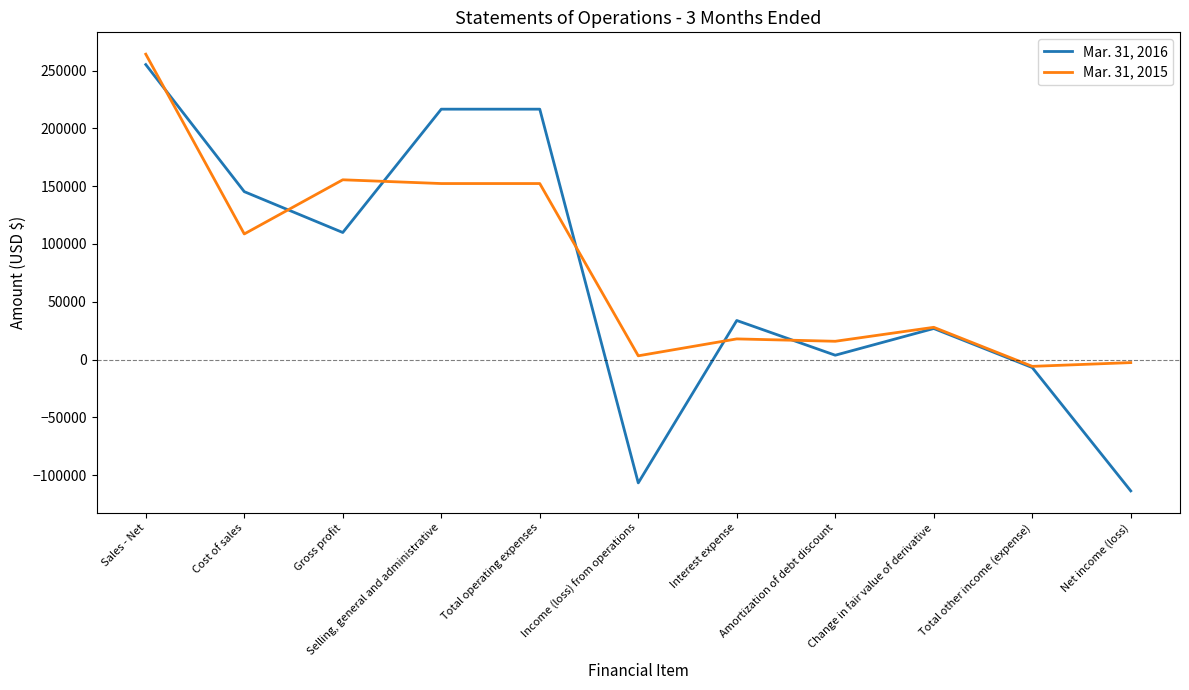

How many positive values does the Mar. 31, 2015 series have?

9